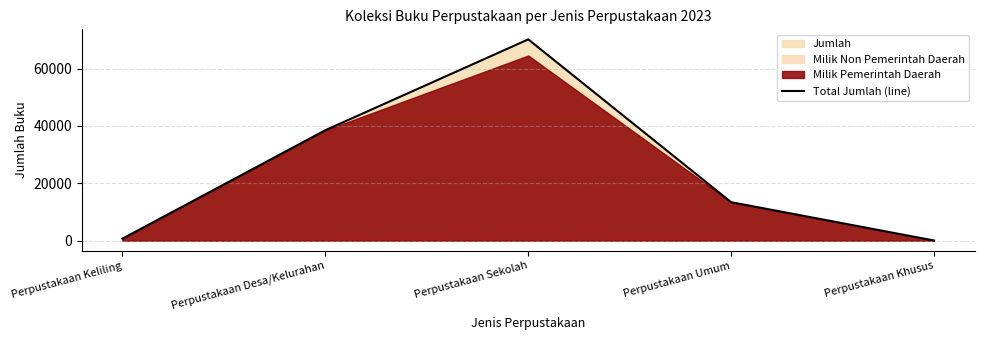

List the labels in order of value, largest first.

Perpustakaan Sekolah, Perpustakaan Desa/Kelurahan, Perpustakaan Umum, Perpustakaan Keliling, Perpustakaan Khusus